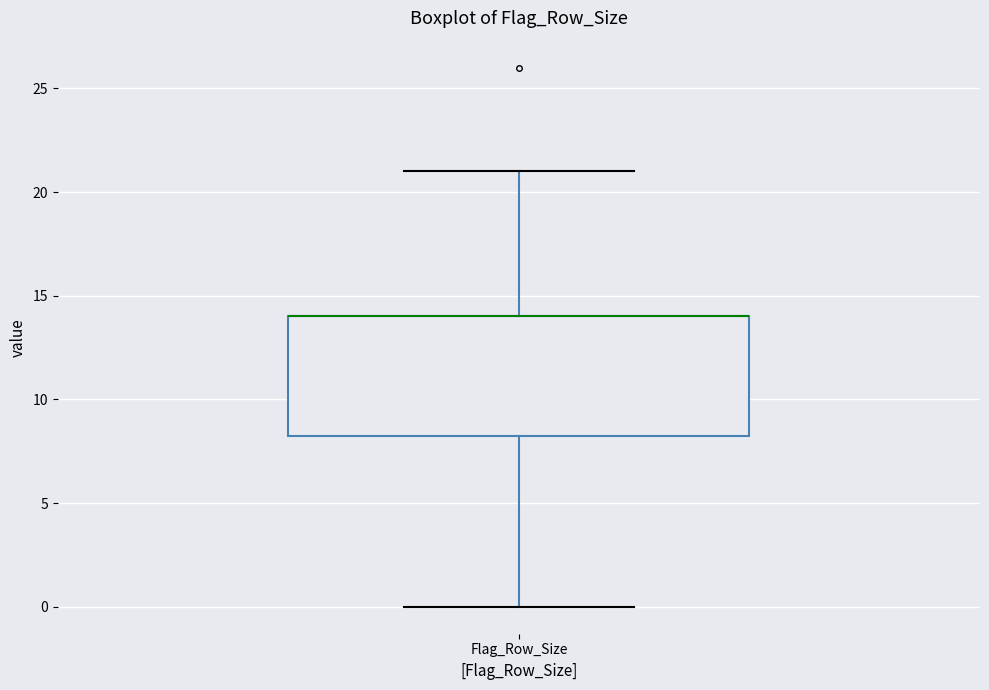

Read this box plot against the y-axis: the position of the median line, the range covered by the box, and the ends of both whiskers. The values are not printed on the chart, so give them approximately, as read against the axis.

median 14.0 (drawn on the box's upper edge), box 8.5 to 14.0, whiskers 0.0 to 21.0